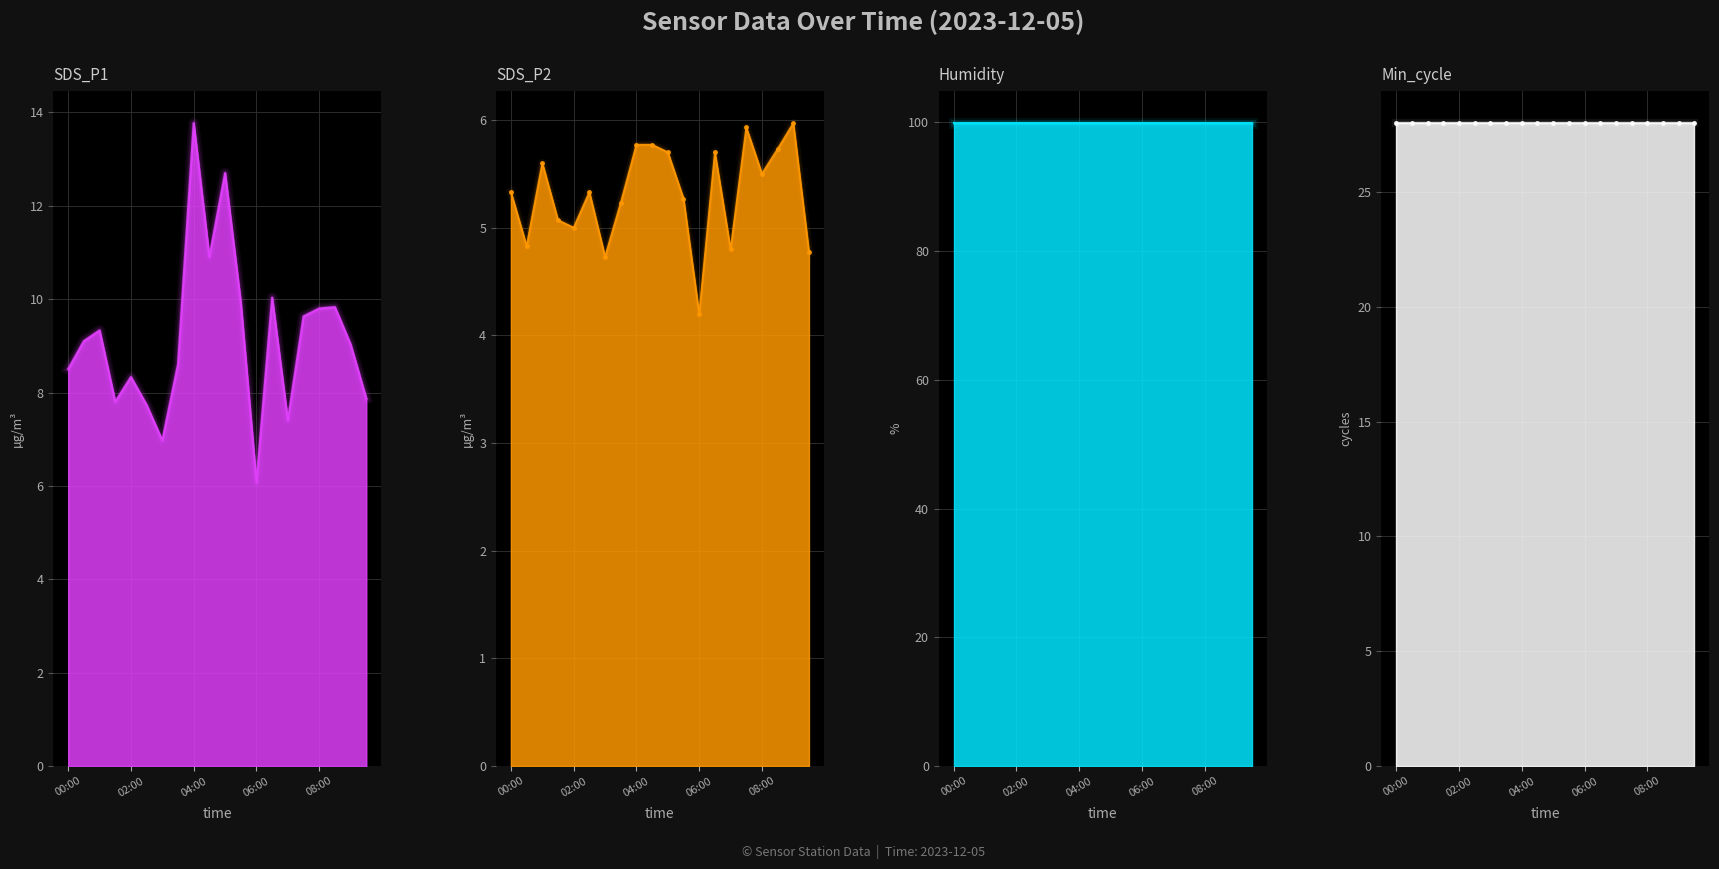

How many categories are shown in the chart?

20